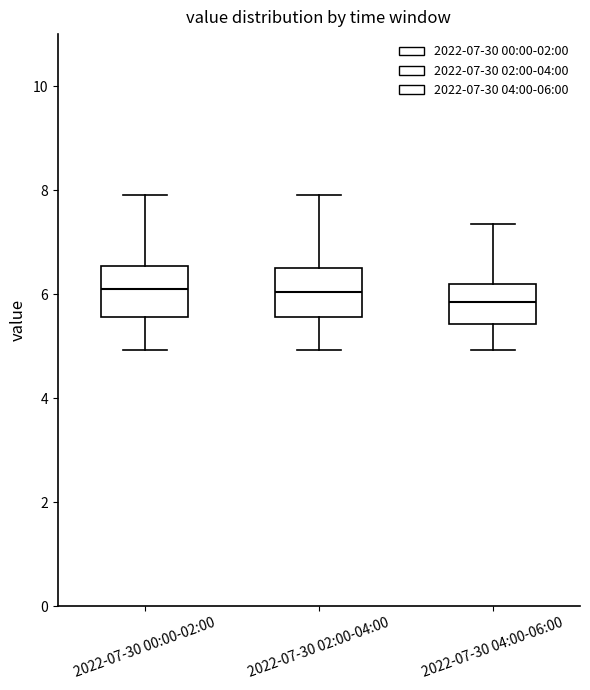

Reading left to right, read every box against the y-axis: the position of its median line, the range the box covers, and the ends of its whiskers. The values are not printed on the chart, so give them approximately, as read against the axis.

2022-07-30 00:00-02:00: median 6.2, box 5.6 to 6.6, whiskers 5.0 to 8.0
2022-07-30 02:00-04:00: median 6.0, box 5.6 to 6.6, whiskers 5.0 to 8.0
2022-07-30 04:00-06:00: median 5.8, box 5.4 to 6.2, whiskers 5.0 to 7.4